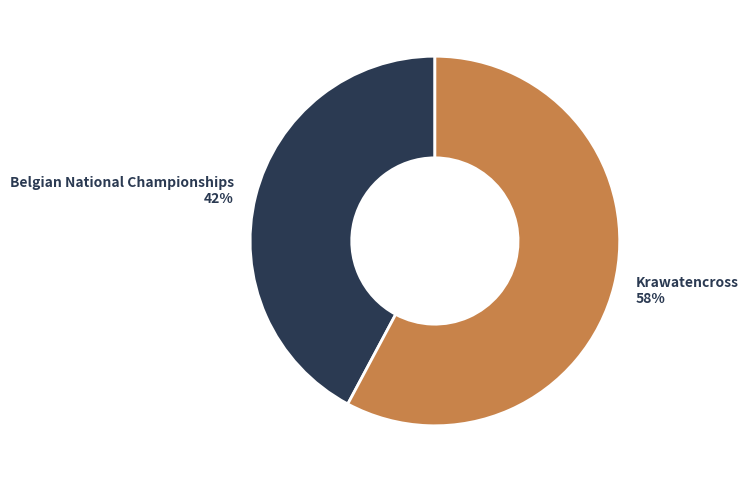

Which has a higher value, Krawatencross or Belgian National Championships?

Krawatencross